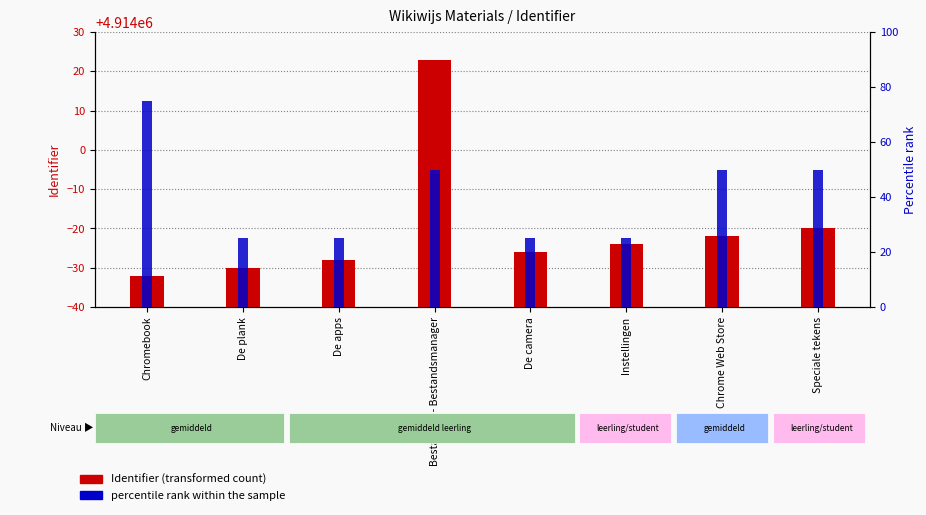

At Chromebook, list the series in order from largest to smallest.

Identifier (transformed count), percentile rank within the sample